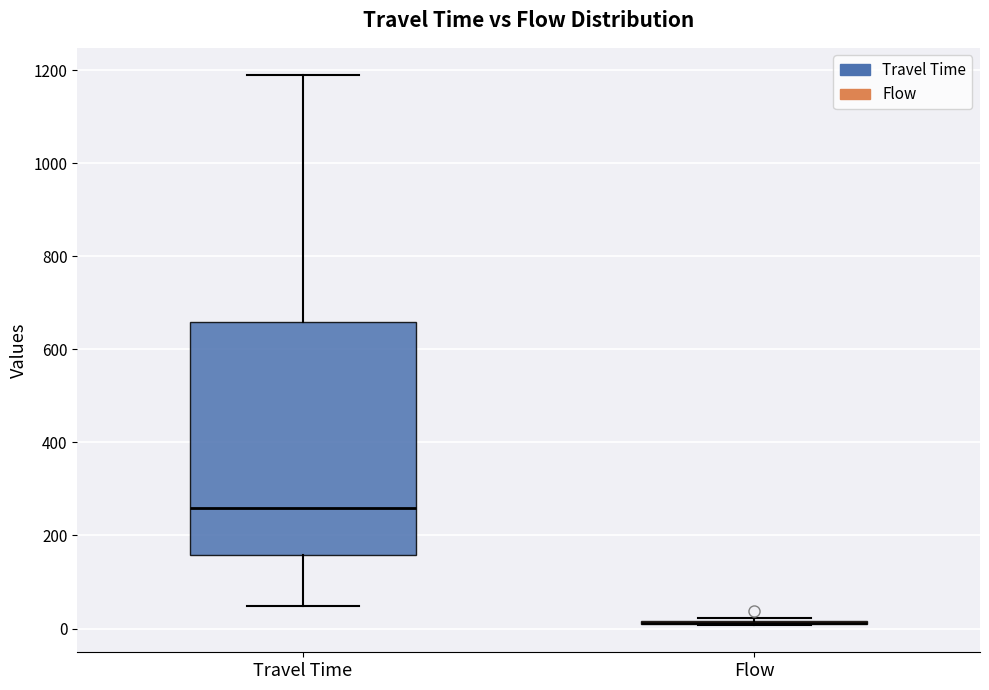

Where is the upper edge of the box for Travel Time on the y-axis? The values are not printed on the chart, so give them approximately, as read against the axis.

660